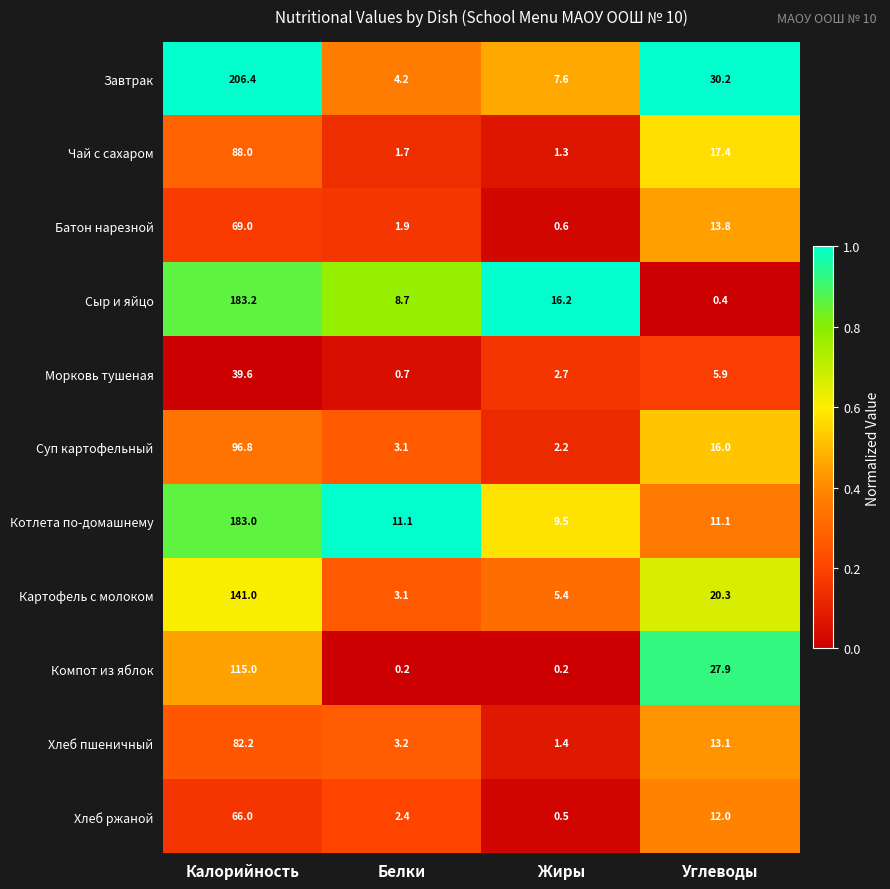

Rank the categories by Батон нарезной value from lowest to highest.

Жиры, Белки, Углеводы, Калорийность